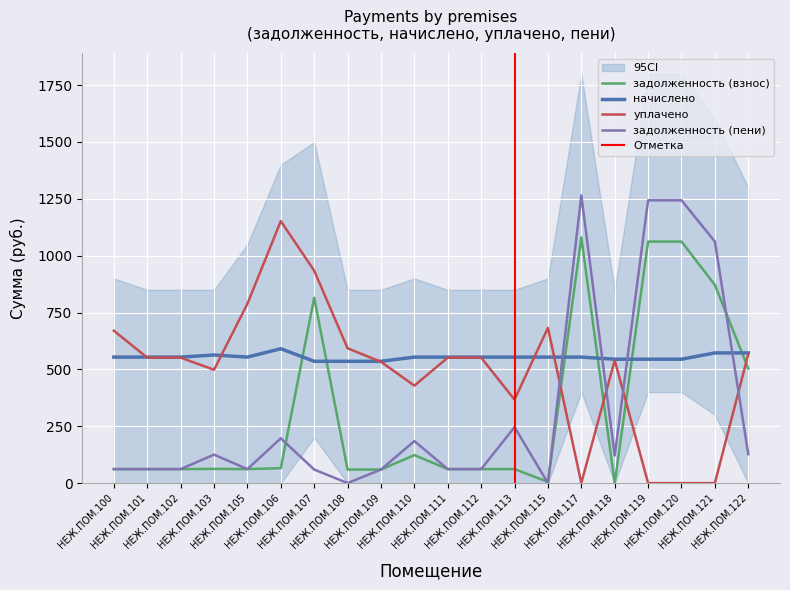

Between which two adjacent categories do задолженность (взнос) and уплачено first intersect?

НЕЖ.ПОМ.115 and НЕЖ.ПОМ.117